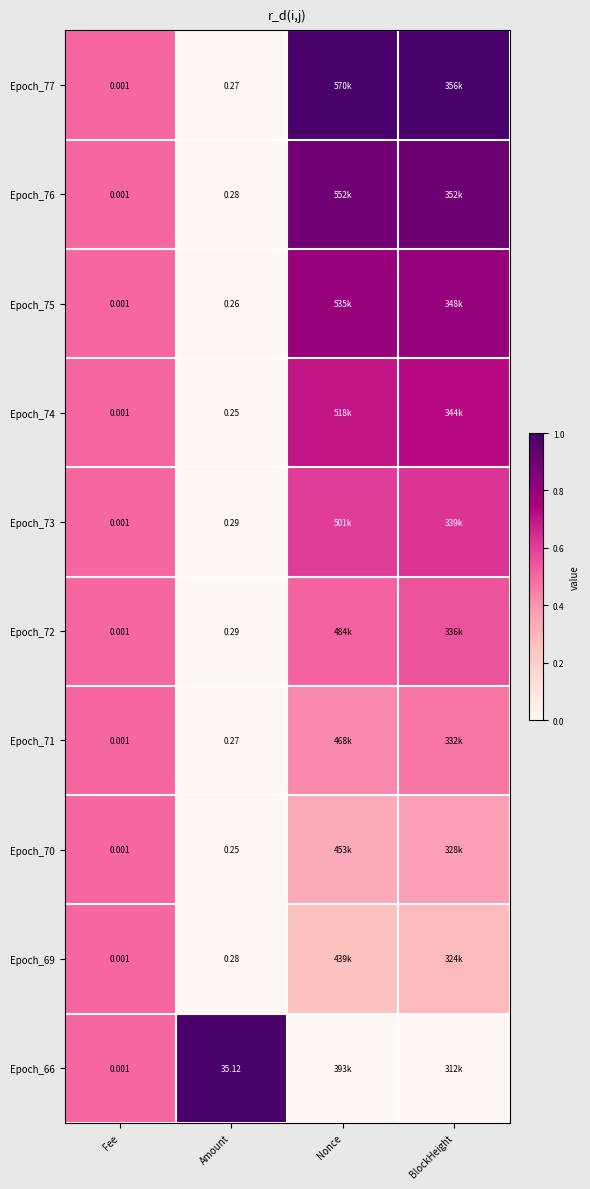

Is the value of Epoch_69 at Amount greater than the value of Epoch_77 at Nonce?

No